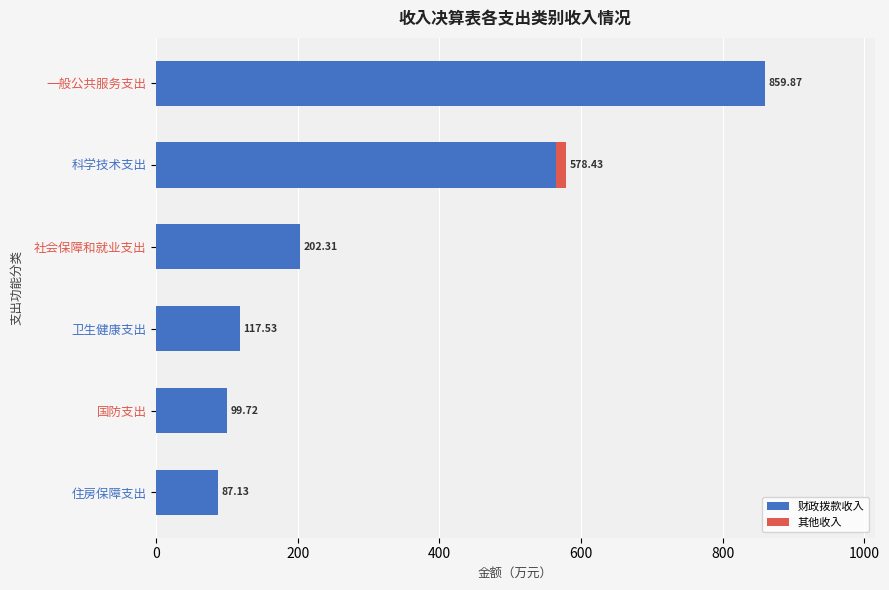

Which category has the highest value in the 财政拨款收入 series?

一般公共服务支出